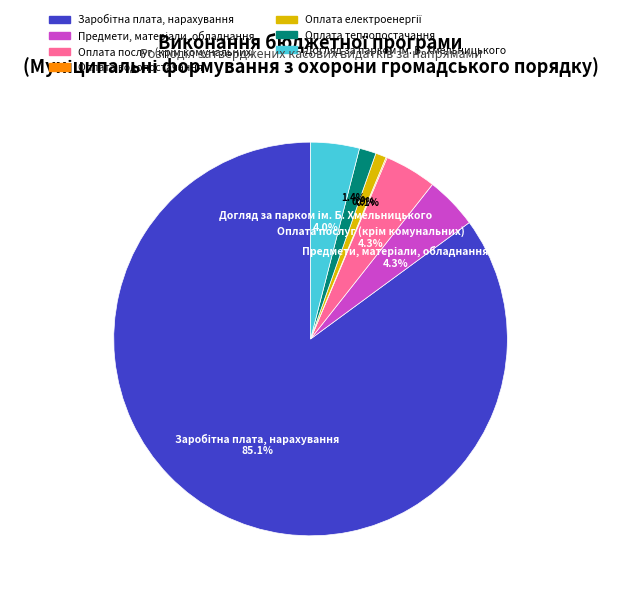

Does any single category account for the majority?

Yes